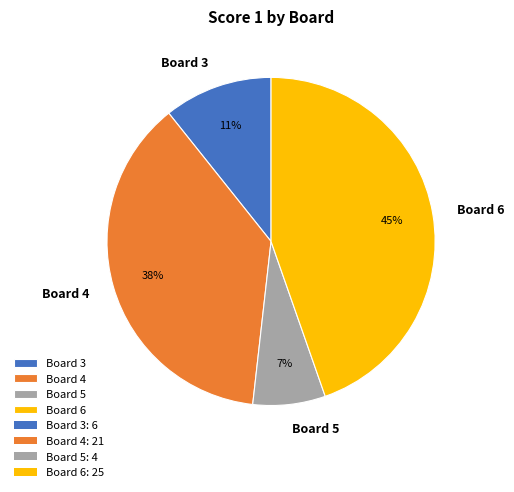

How many slices are in this pie chart?

4